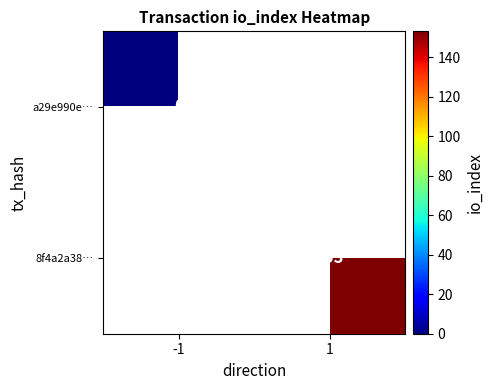

What is the greatest value displayed?

153.0